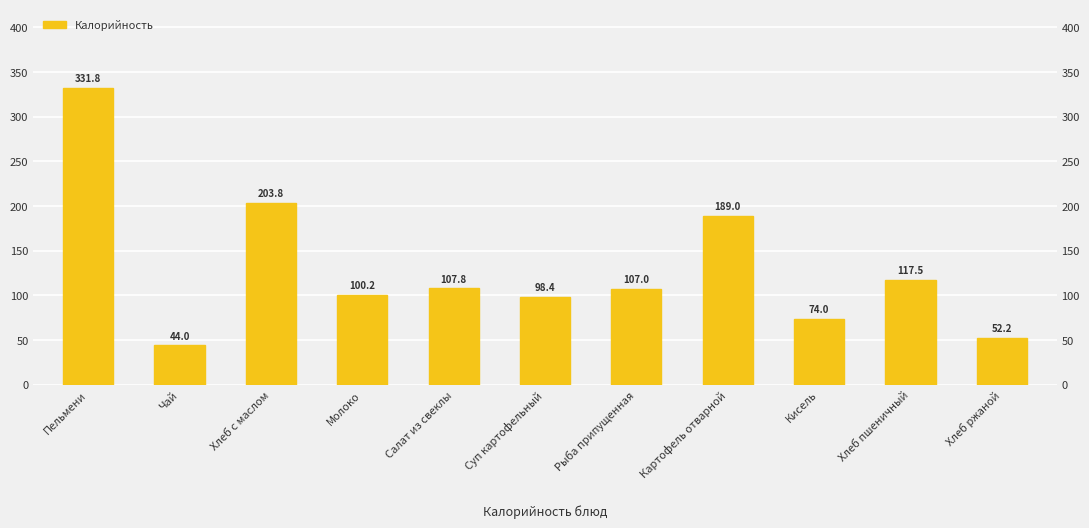

What position from the left is Хлеб пшеничный?

10